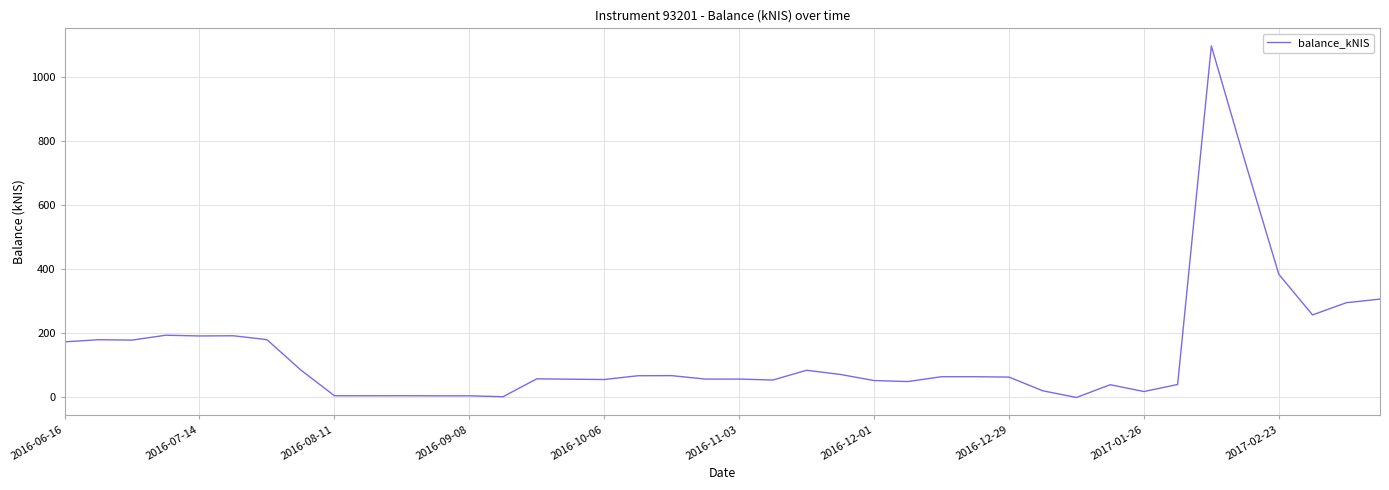

What is the maximum value shown in the chart?

1096.6